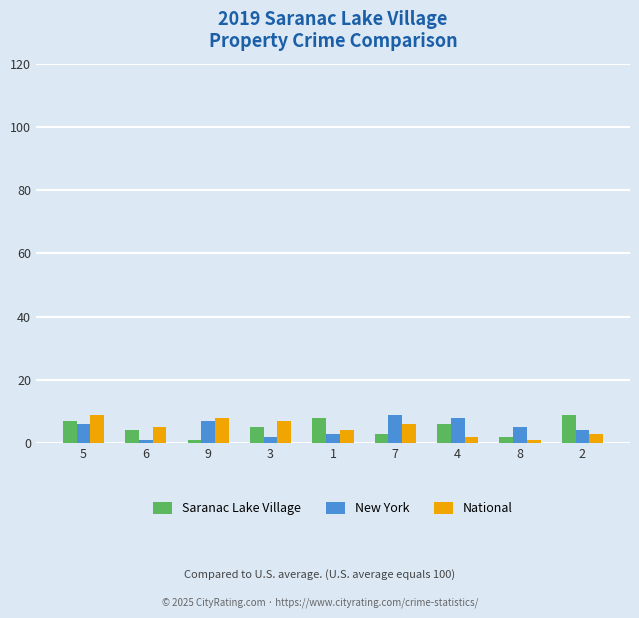

What is the approximate value of New York at 9?

7